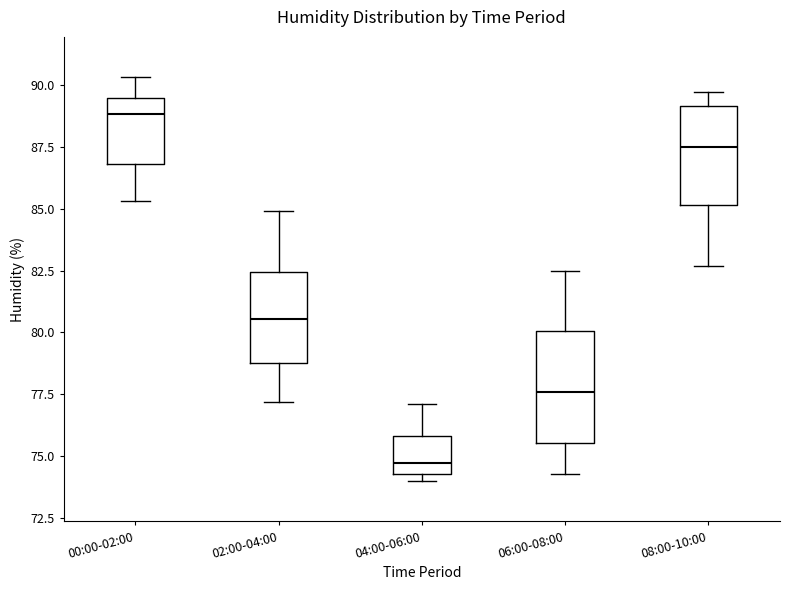

Reading left to right, read every box against the y-axis: the position of its median line, the range the box covers, and the ends of its whiskers. The values are not printed on the chart, so give them approximately, as read against the axis.

00:00-02:00: median 89.0, box 87.0 to 89.5, whiskers 85.5 to 90.5
02:00-04:00: median 80.5, box 79.0 to 82.5, whiskers 77.0 to 85.0
04:00-06:00: median 75.0, box 74.5 to 76.0, whiskers 74.0 to 77.0
06:00-08:00: median 77.5, box 75.5 to 80.0, whiskers 74.5 to 82.5
08:00-10:00: median 87.5, box 85.0 to 89.0, whiskers 82.5 to 89.5